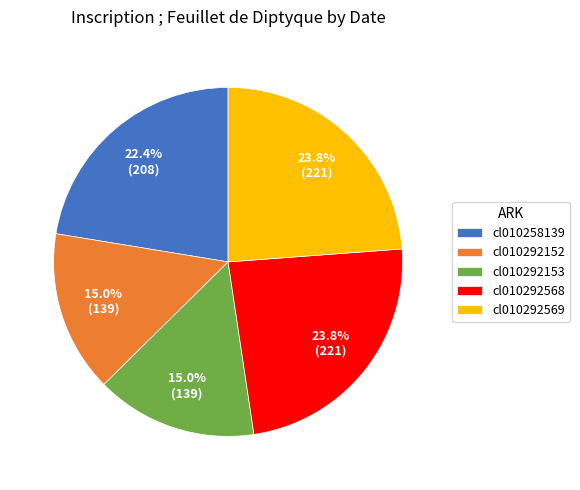

How many slices are in this pie chart?

5